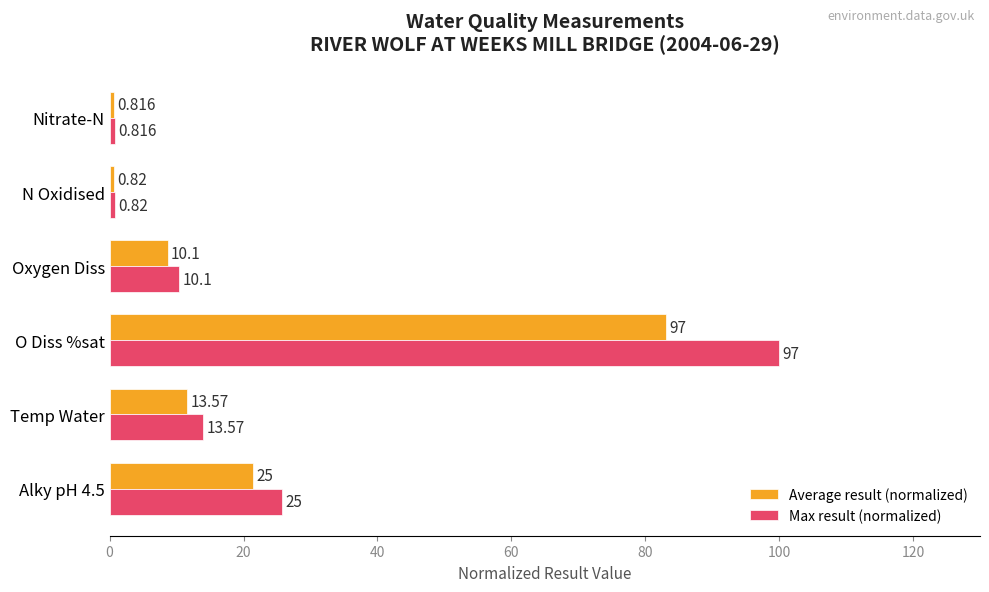

List the series in order of their peak value, lowest first.

Average result (normalized), Max result (normalized)